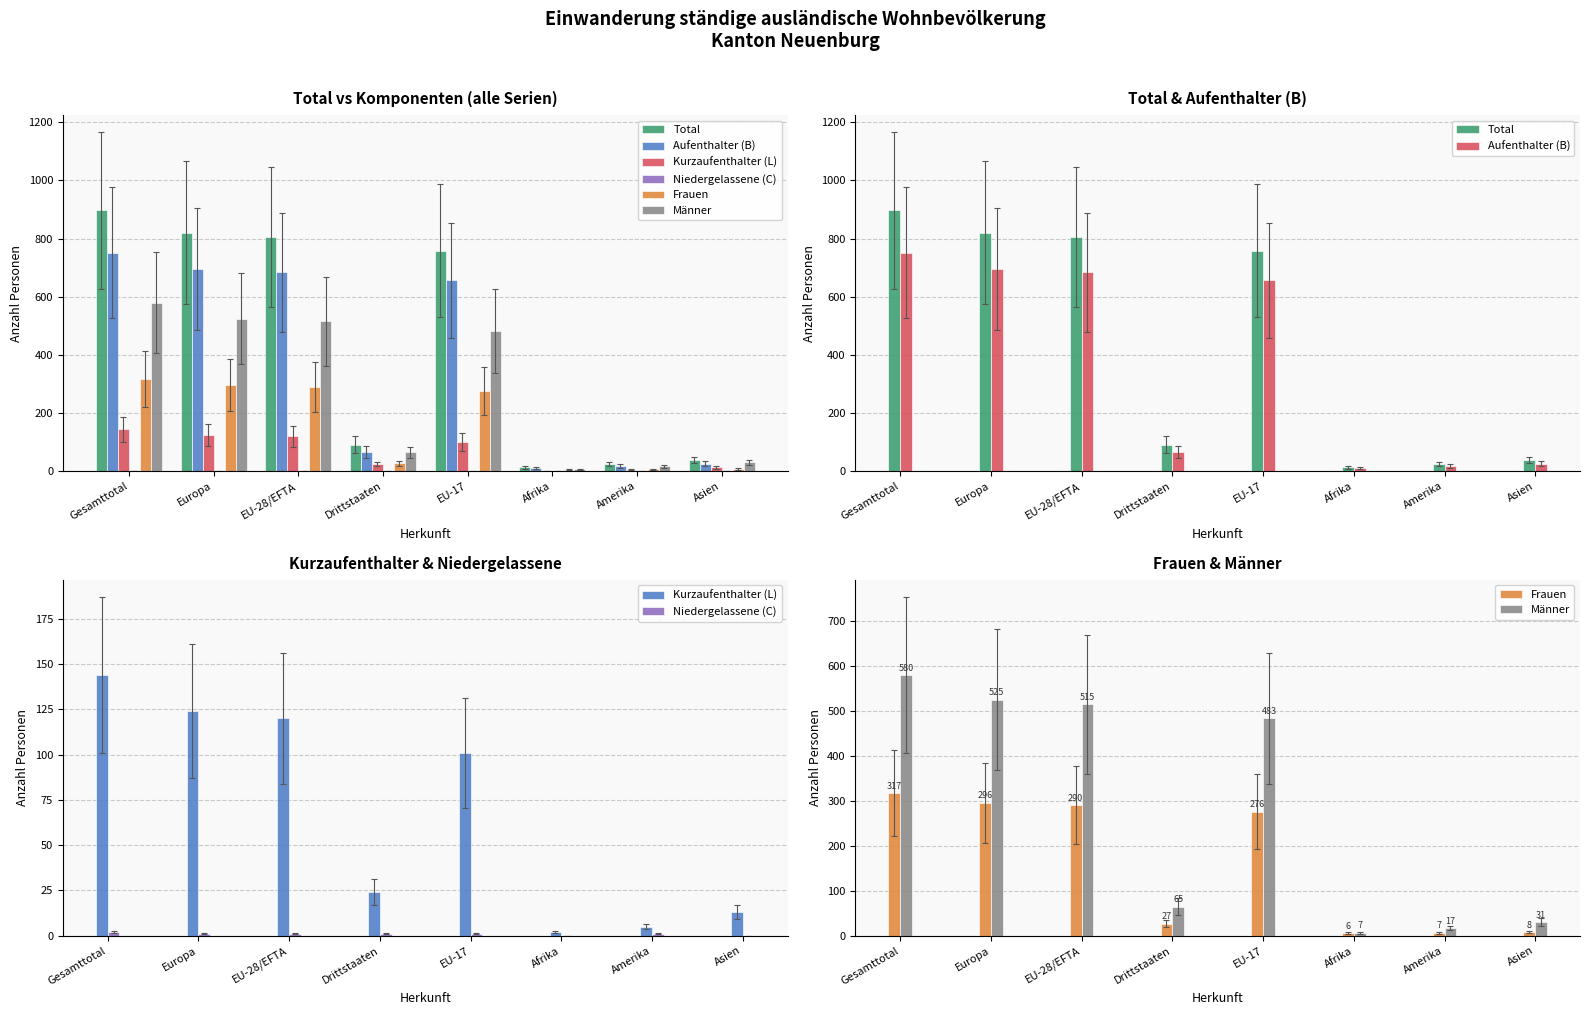

Which series has the widest spread of values?

Total